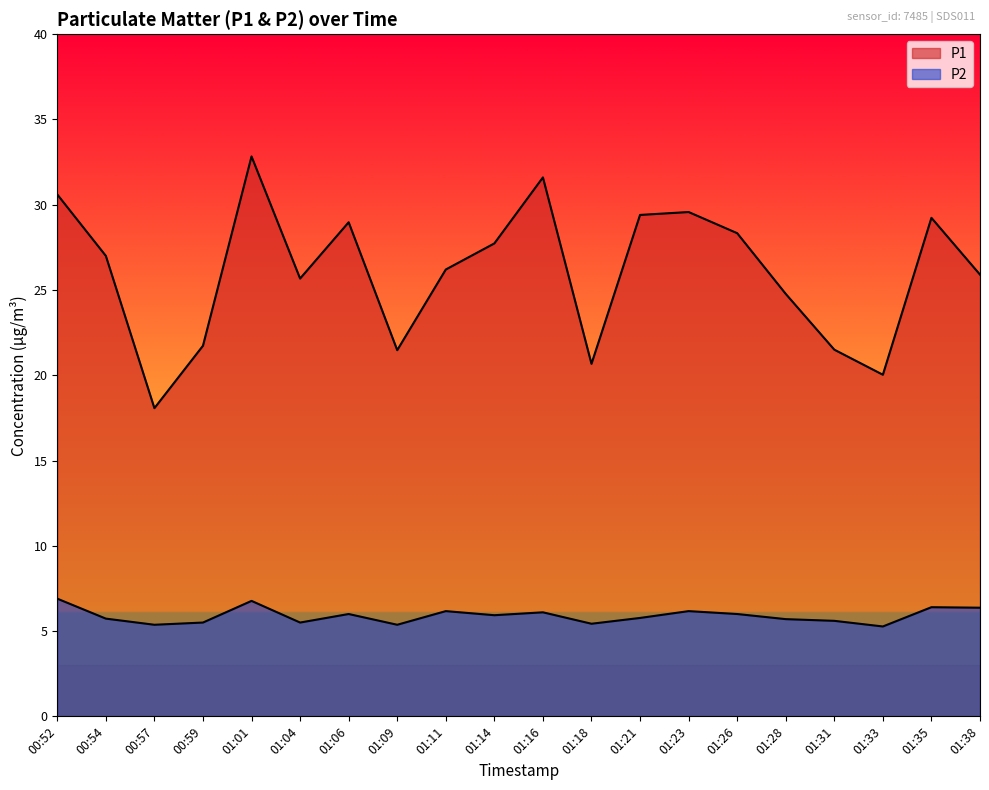

True or false: P2 and P1 cross at least once.

False